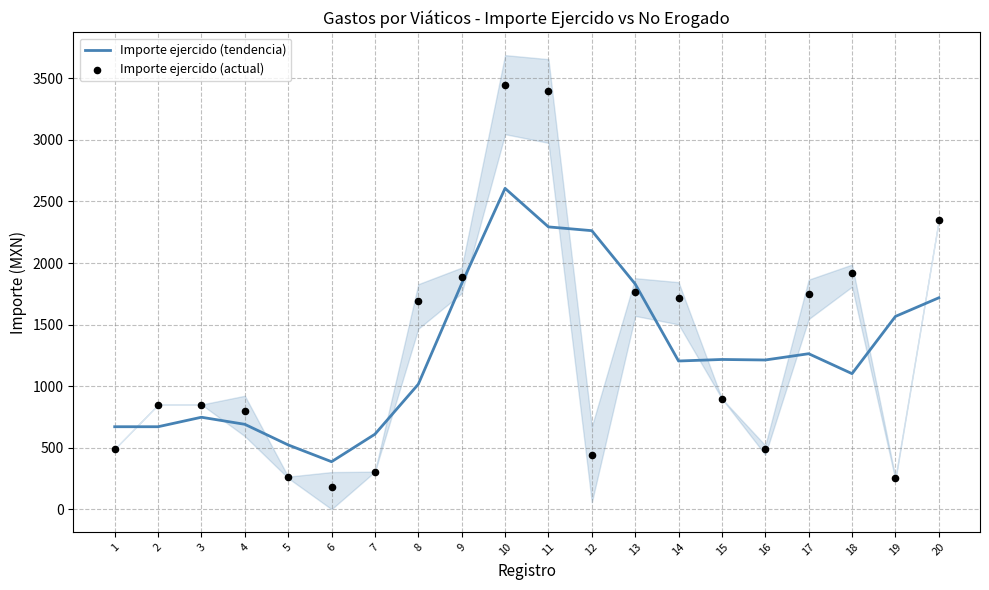

Which series has the largest total across all categories?

Importe ejercido (actual)